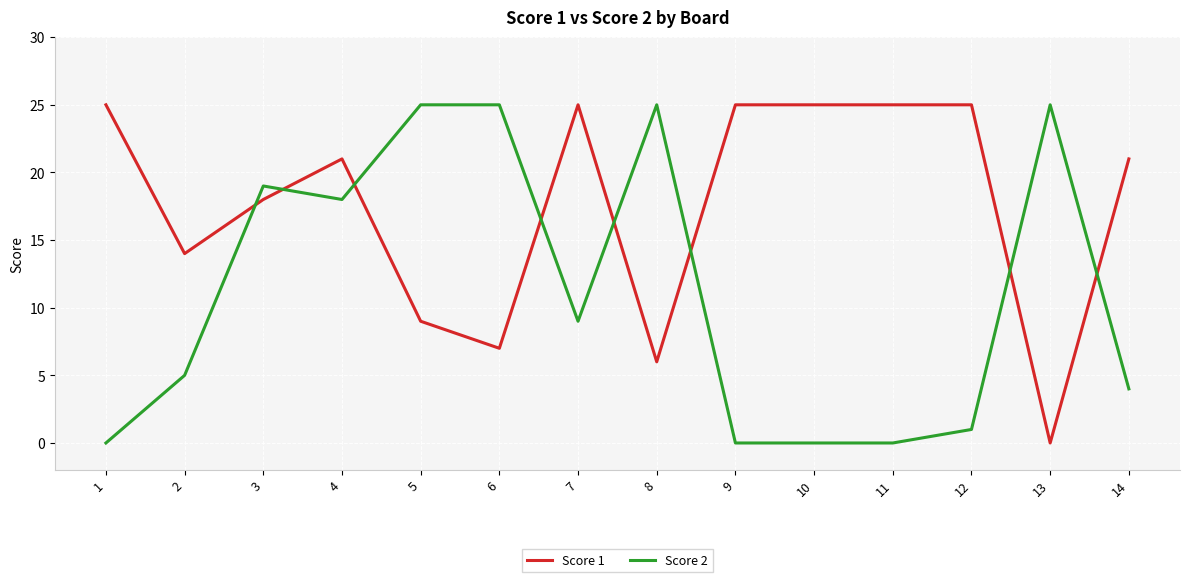

At which category does Score 1 reach its first local valley?

2